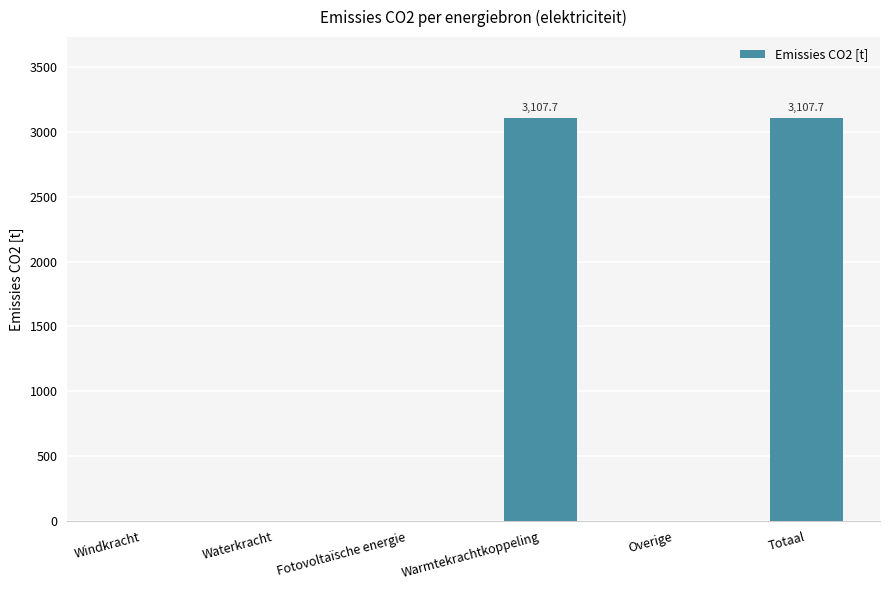

The chart shows a value of 0.0 at Overige. True or false?

True